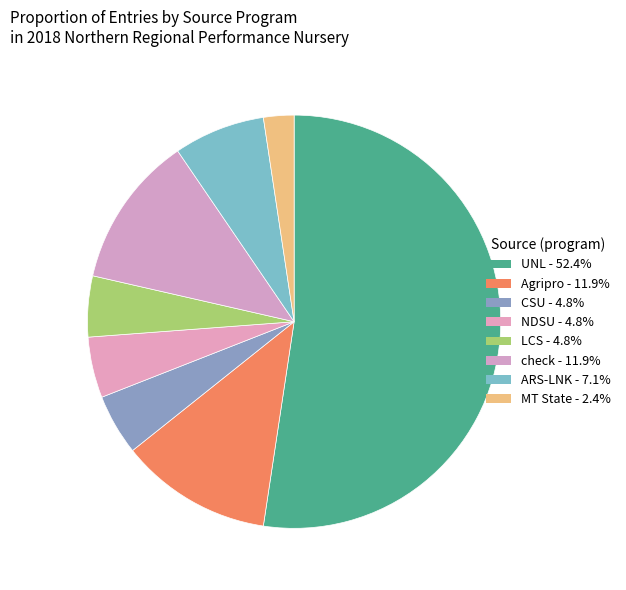

Rank the categories by value from lowest to highest.

MT State, CSU, NDSU, LCS, ARS-LNK, Agripro, check, UNL